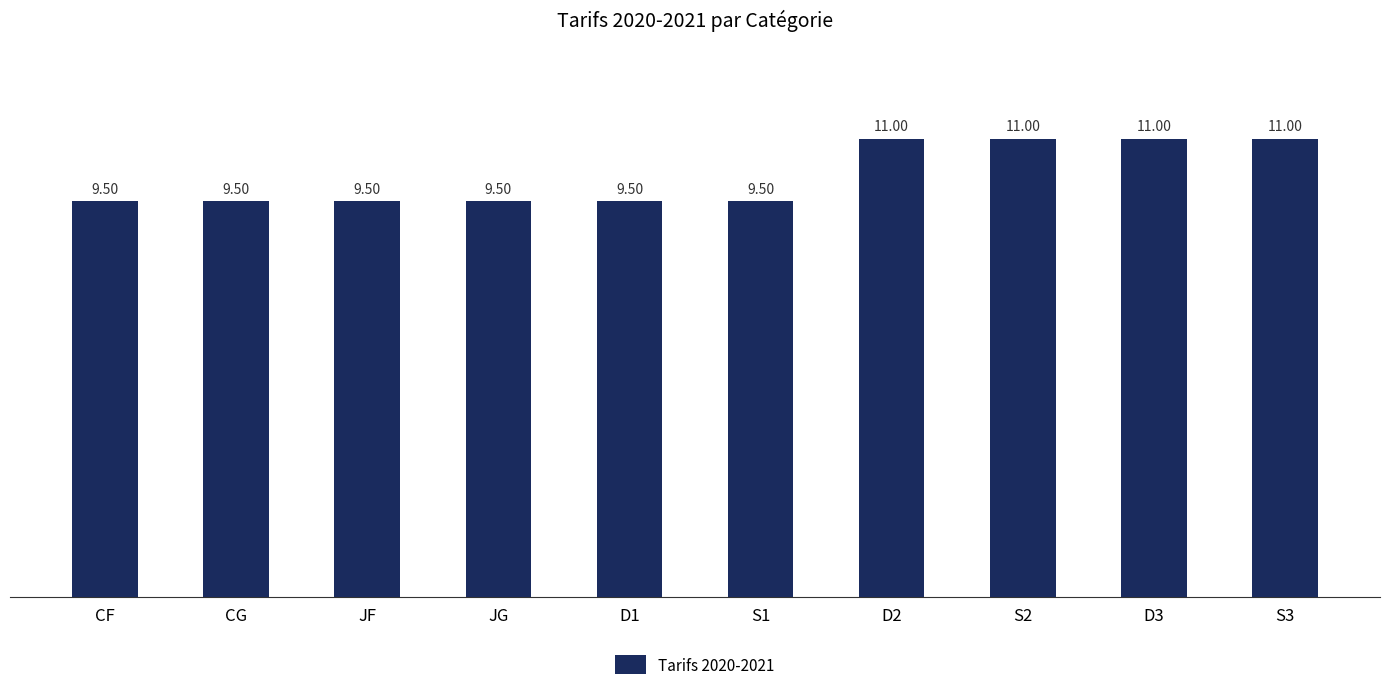

What is the label of the 3rd bar from the left?

JF